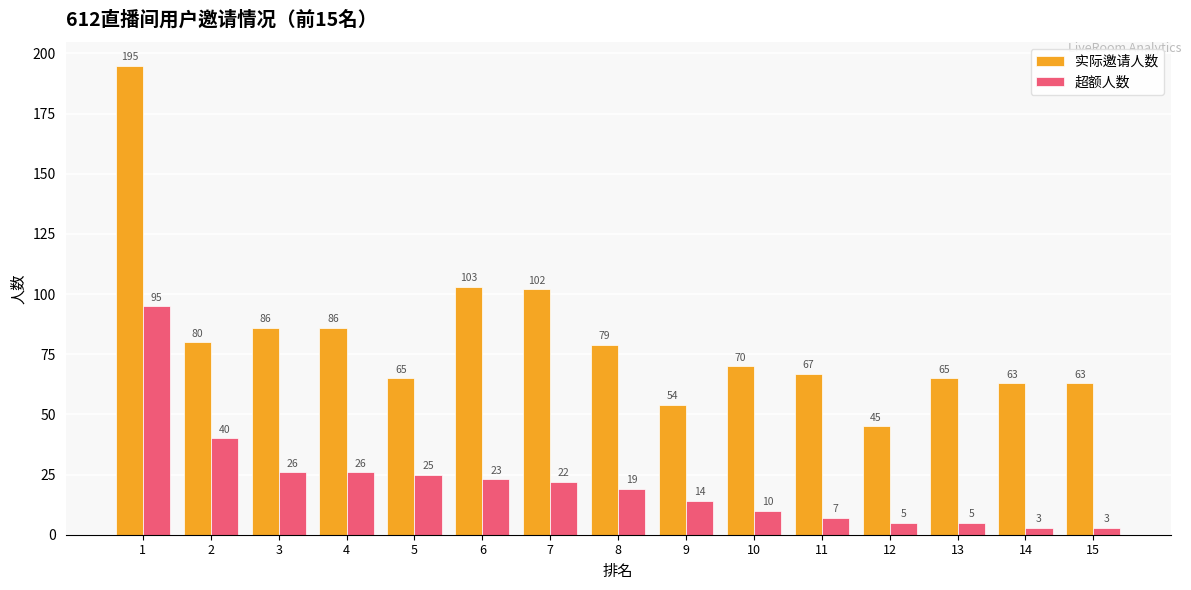

True or false: 超额人数 has a value of 95 at 1.

True